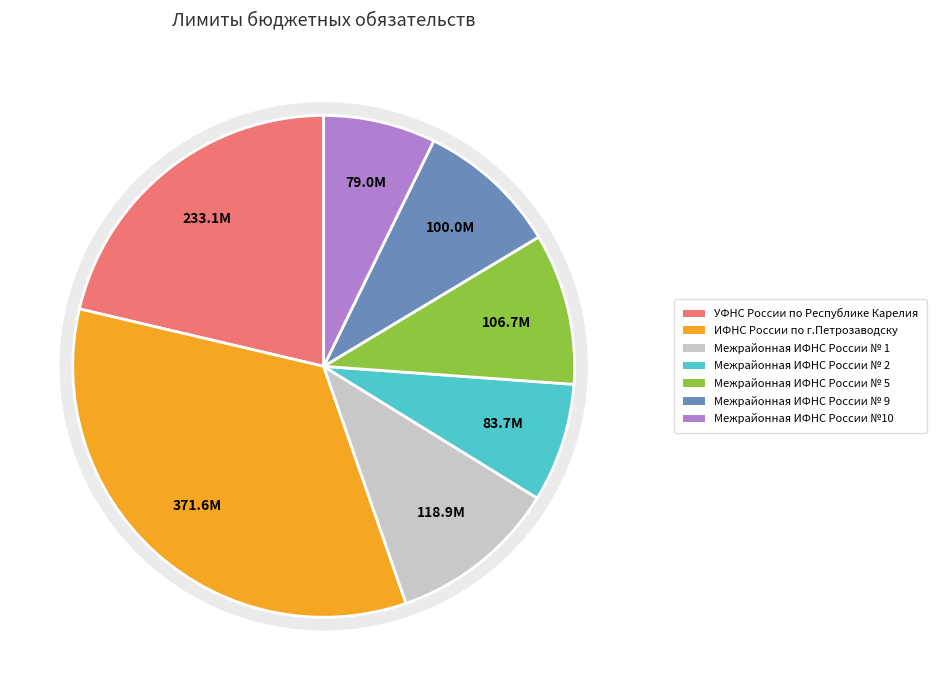

Does Межрайонная ИФНС России № 2 represent more than half of the total?

No